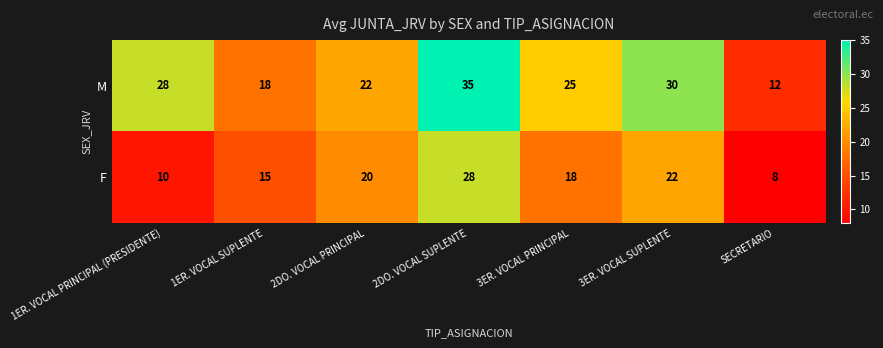

Where is F nearest to the value 18?

3ER. VOCAL PRINCIPAL